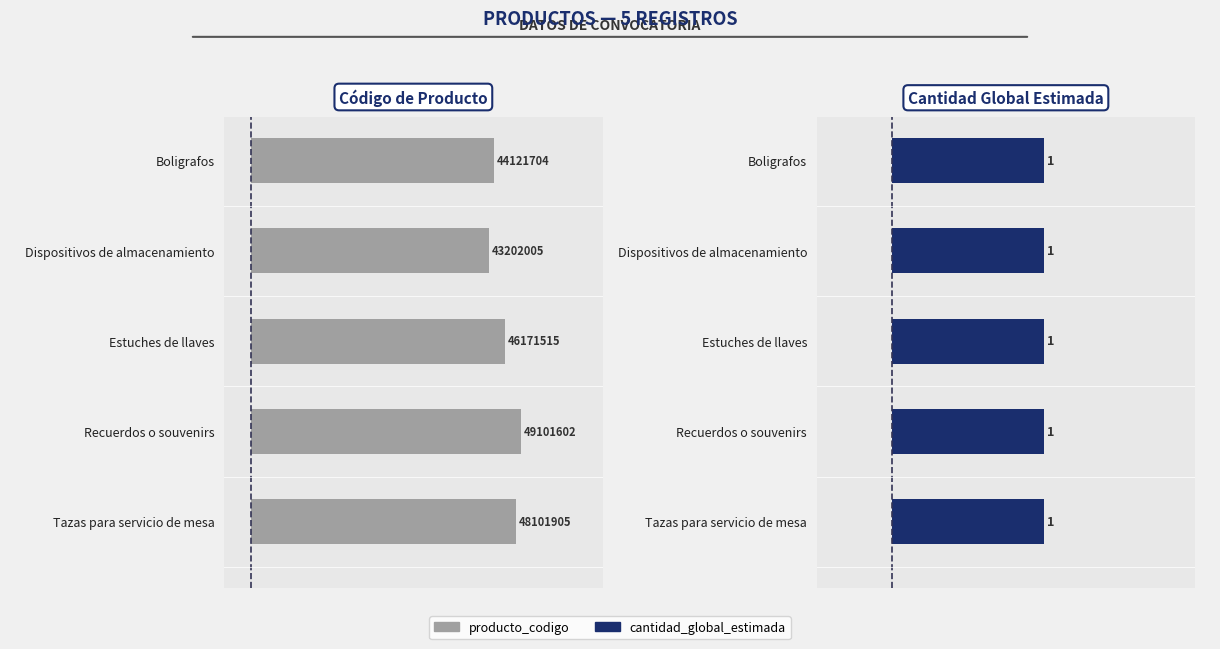

How many categories are shown in the chart?

5